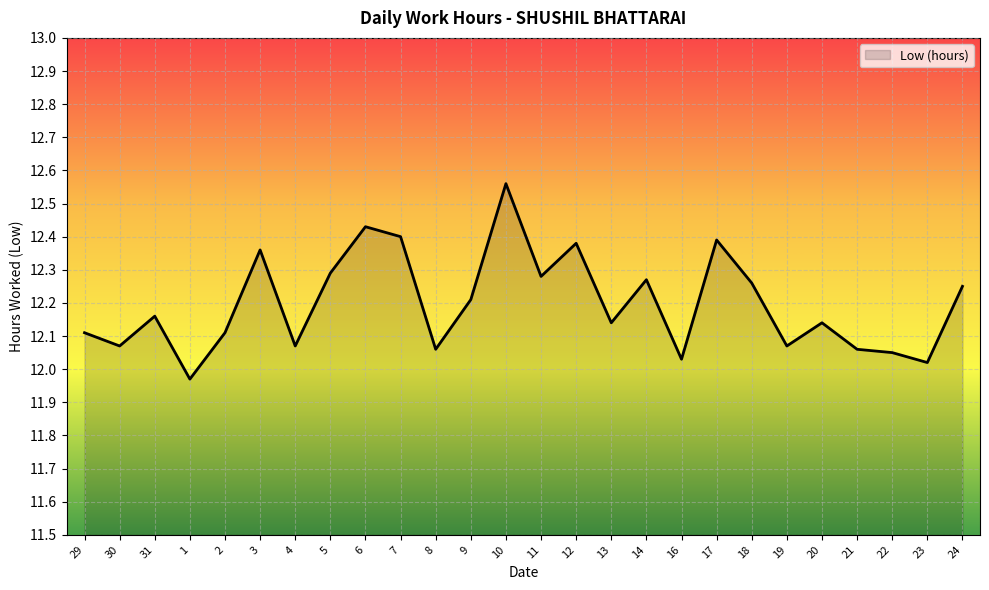

The chart shows a value of 16.7 at 24. True or false?

False